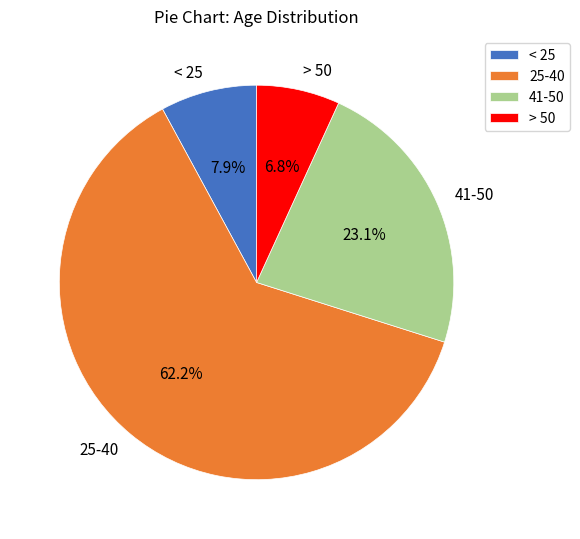

Between < 25 and > 50, which is larger?

< 25